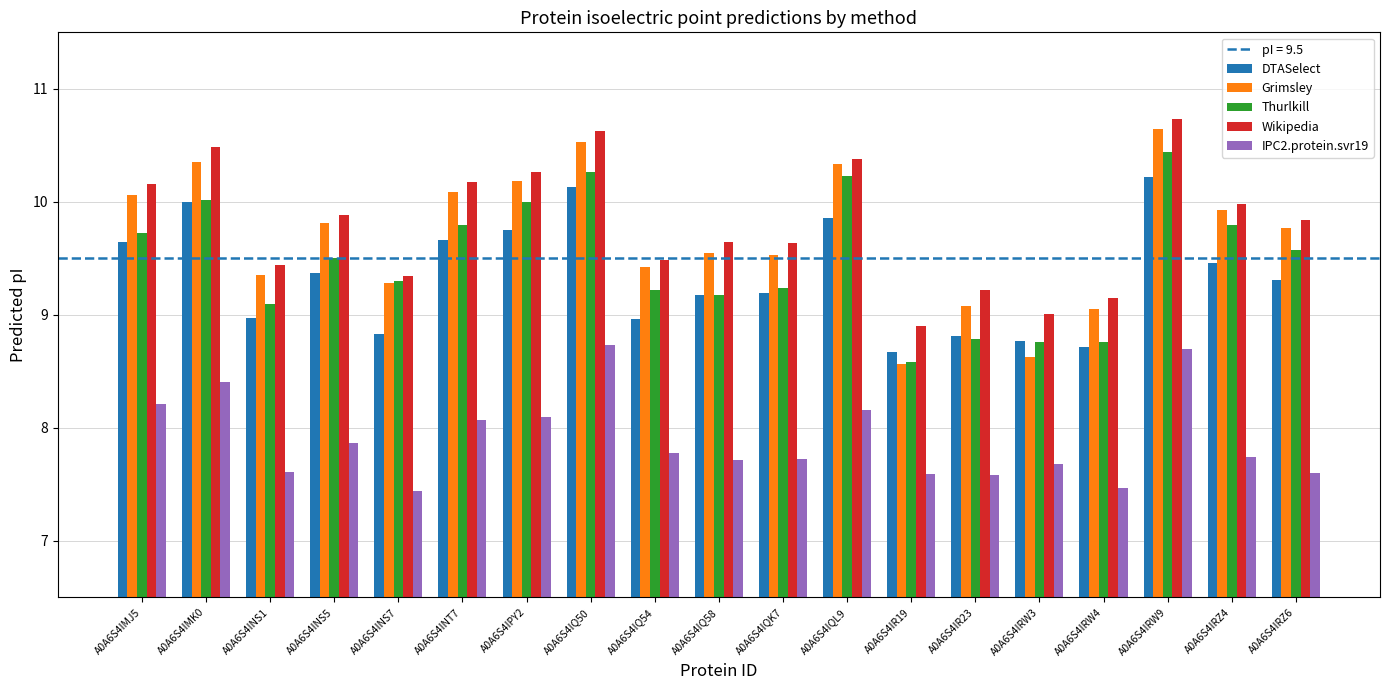

Is it true that IPC2.protein.svr19 equals 7.6 at A0A6S4IR19?

True